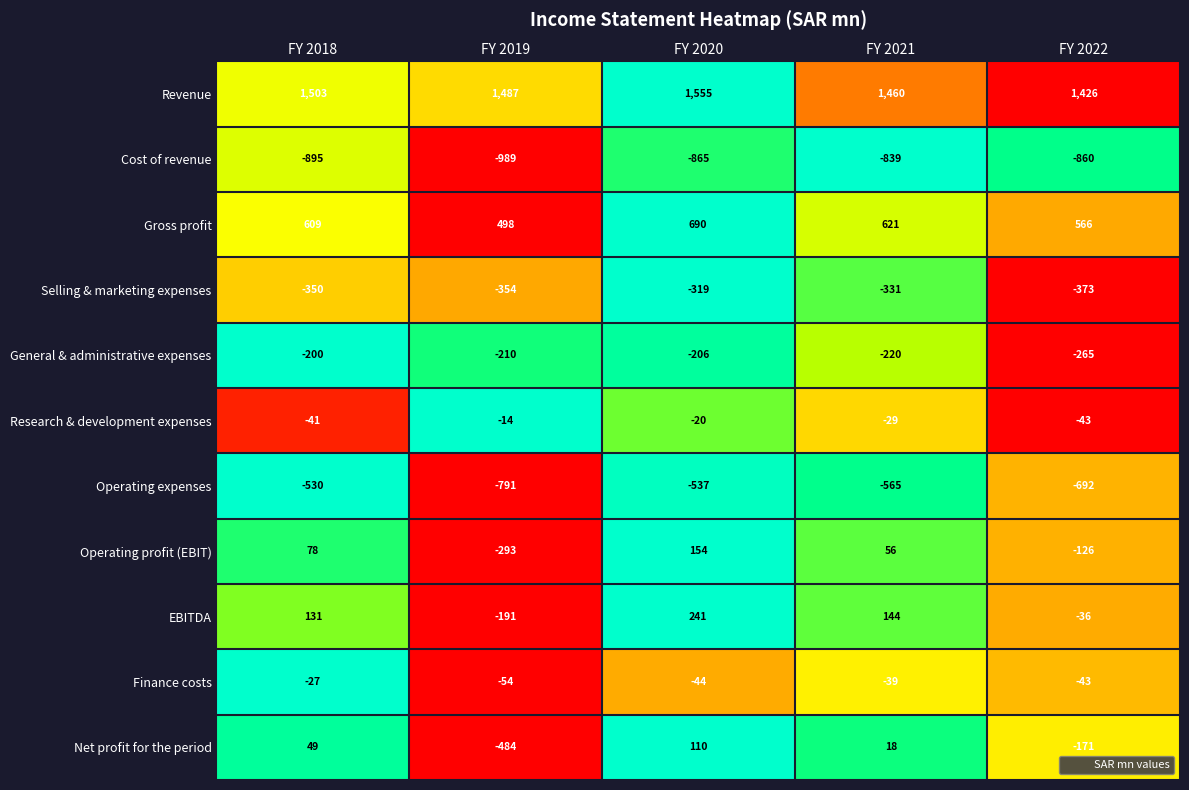

Which label corresponds to the largest value in the chart?

FY 2020